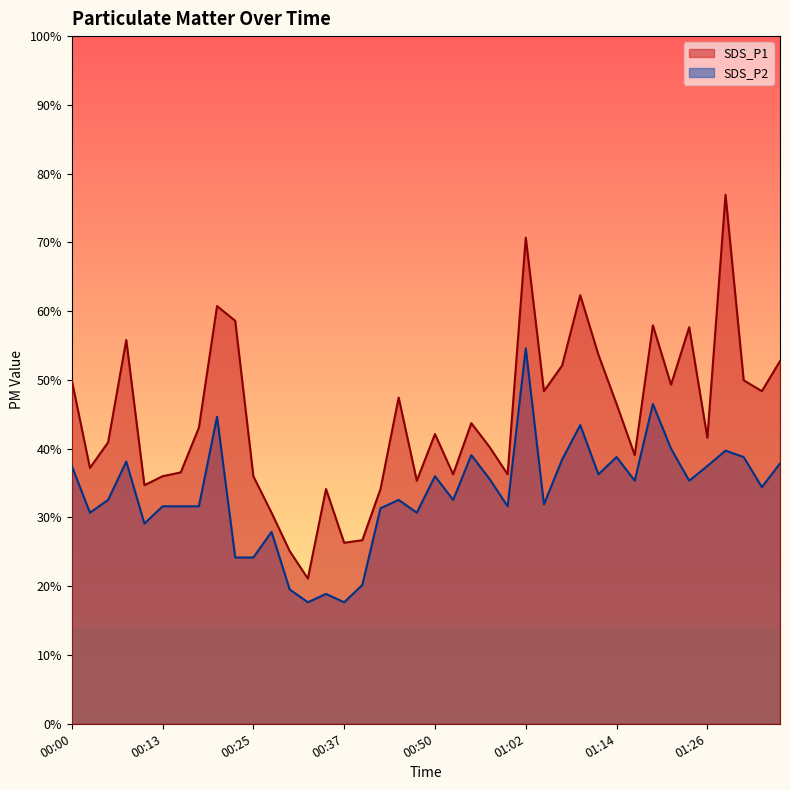

Rank the series by their average value, from lowest to highest.

SDS_P2, SDS_P1